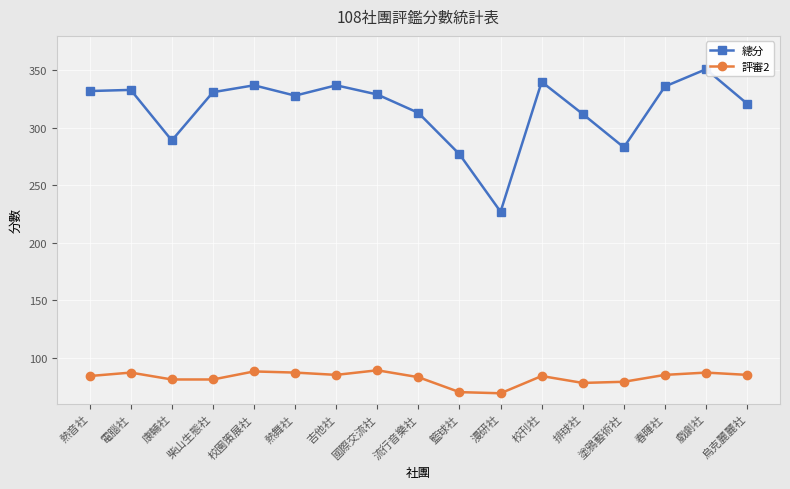

What is the value of the 總分 point at the 17th from the left?

321